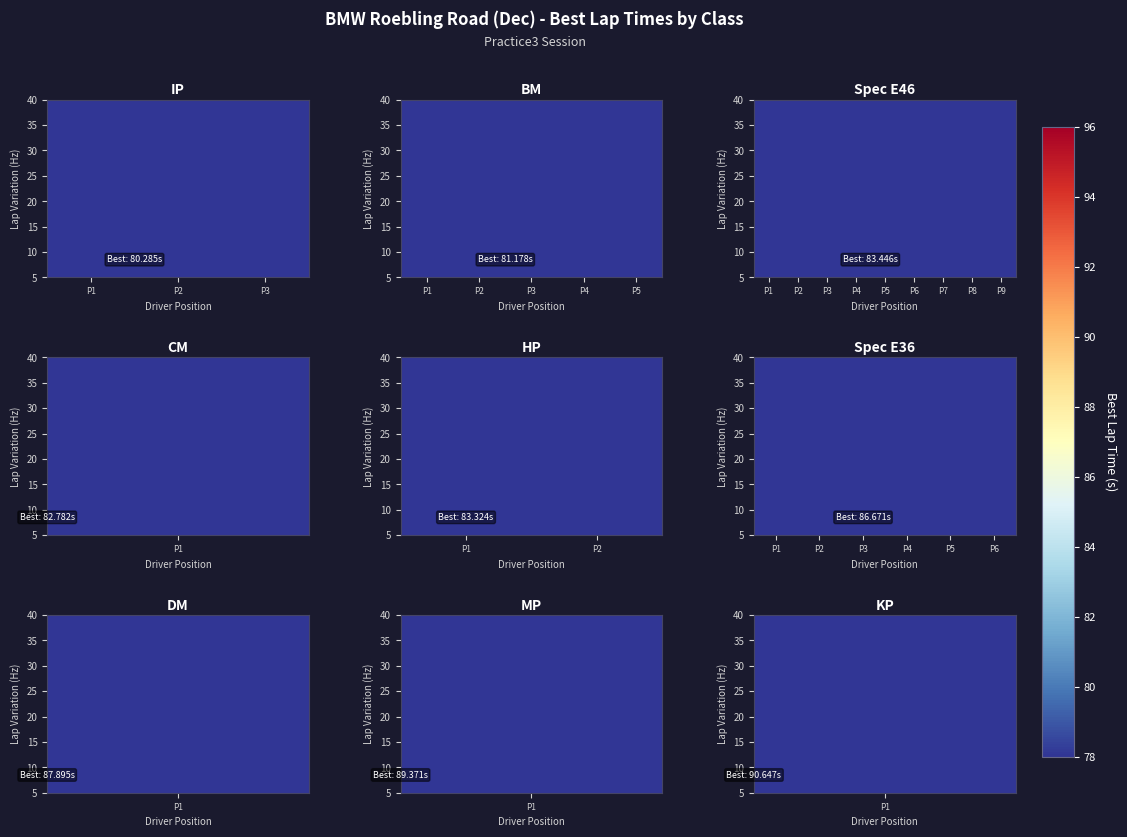

How many series are shown in this chart?

15